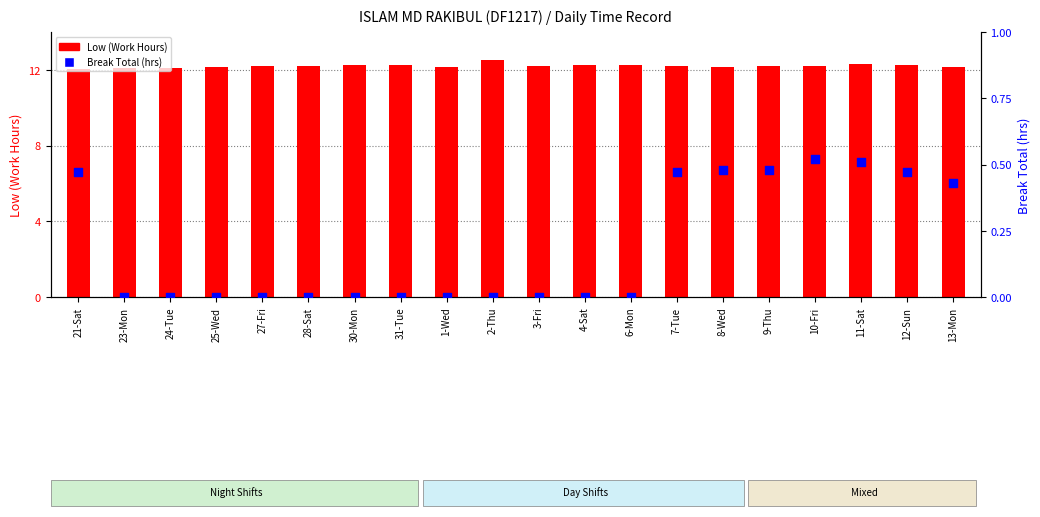

At which category is the sum across all series the highest?

11-Sat